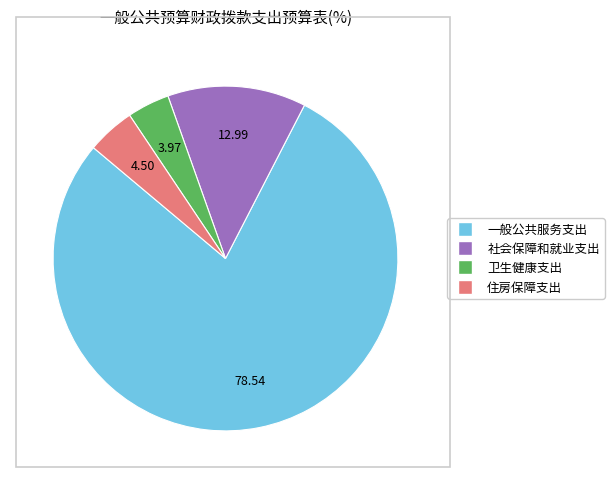

Which slice is the smallest?

卫生健康支出